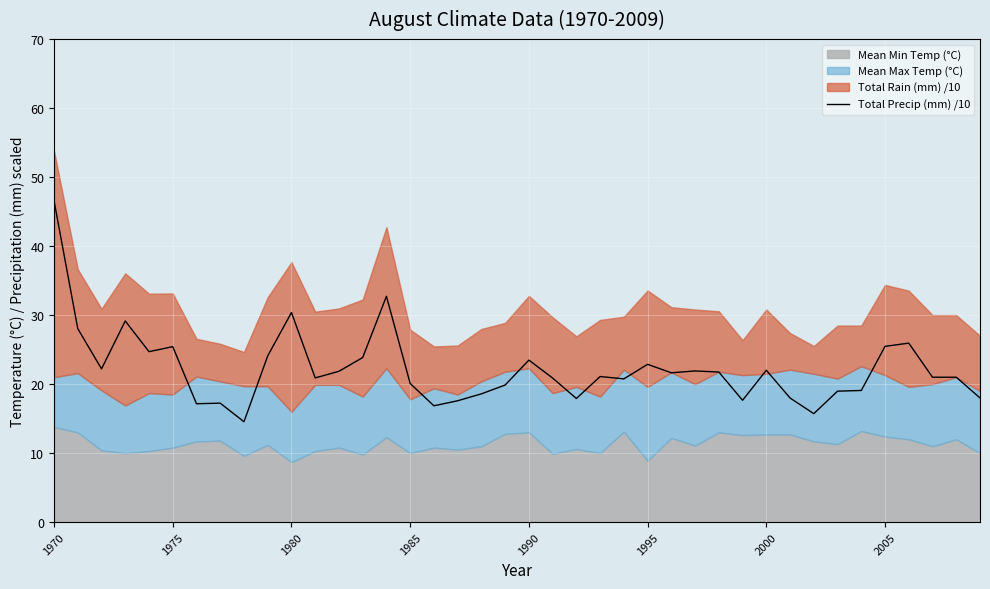

What is the maximum value for Total Precip (mm) /10?

46.6